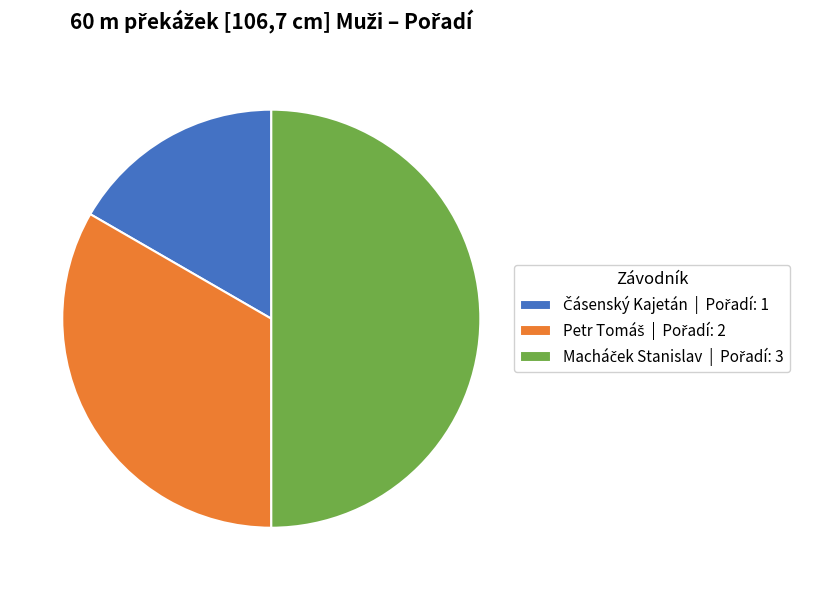

How many segments does this pie chart have?

3